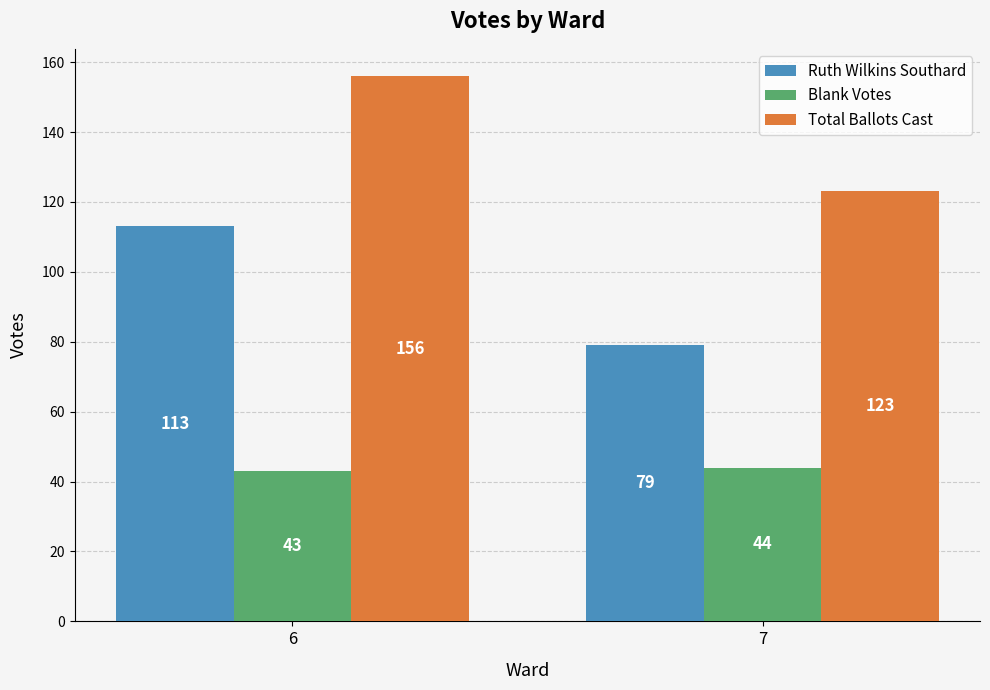

List the series in order of their overall mean, highest first.

Total Ballots Cast, Ruth Wilkins Southard, Blank Votes